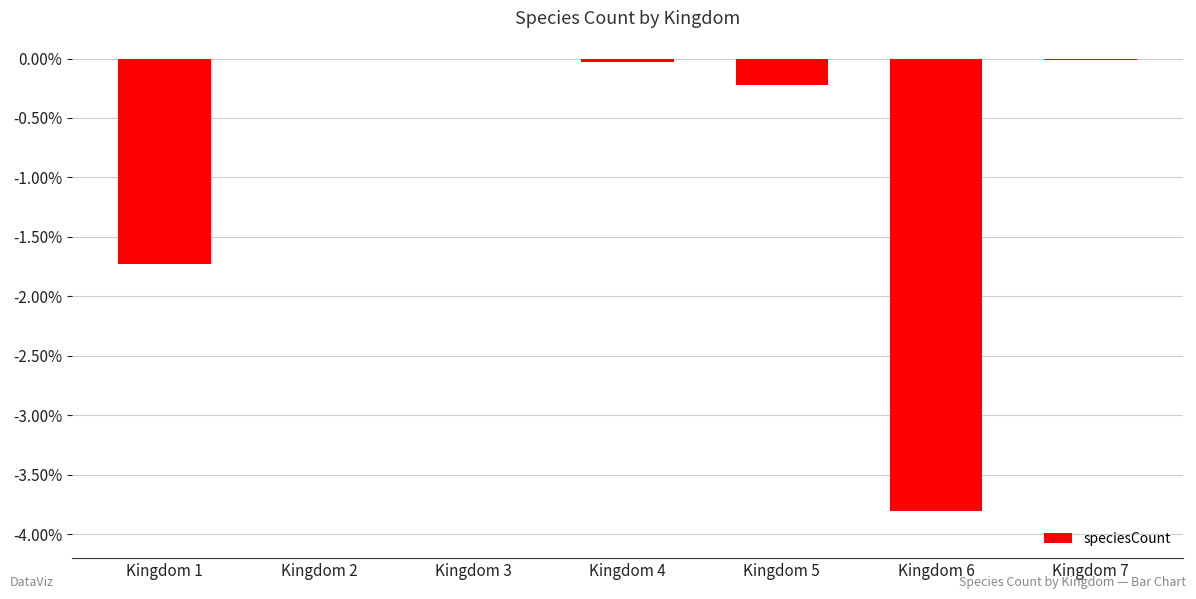

The value at Kingdom 7 is -0.0. True or false?

True